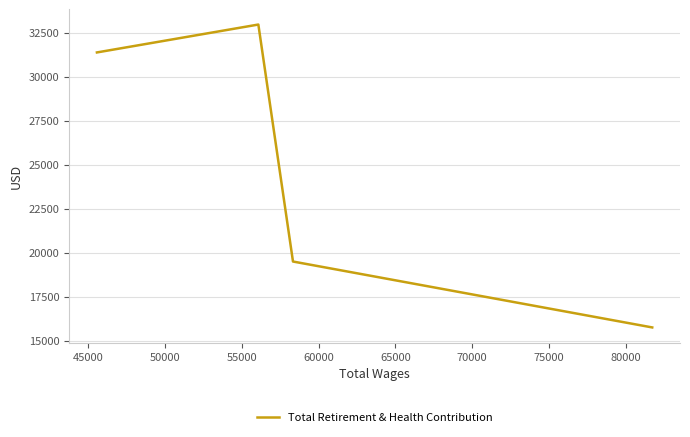

How many categories are shown in the chart?

4